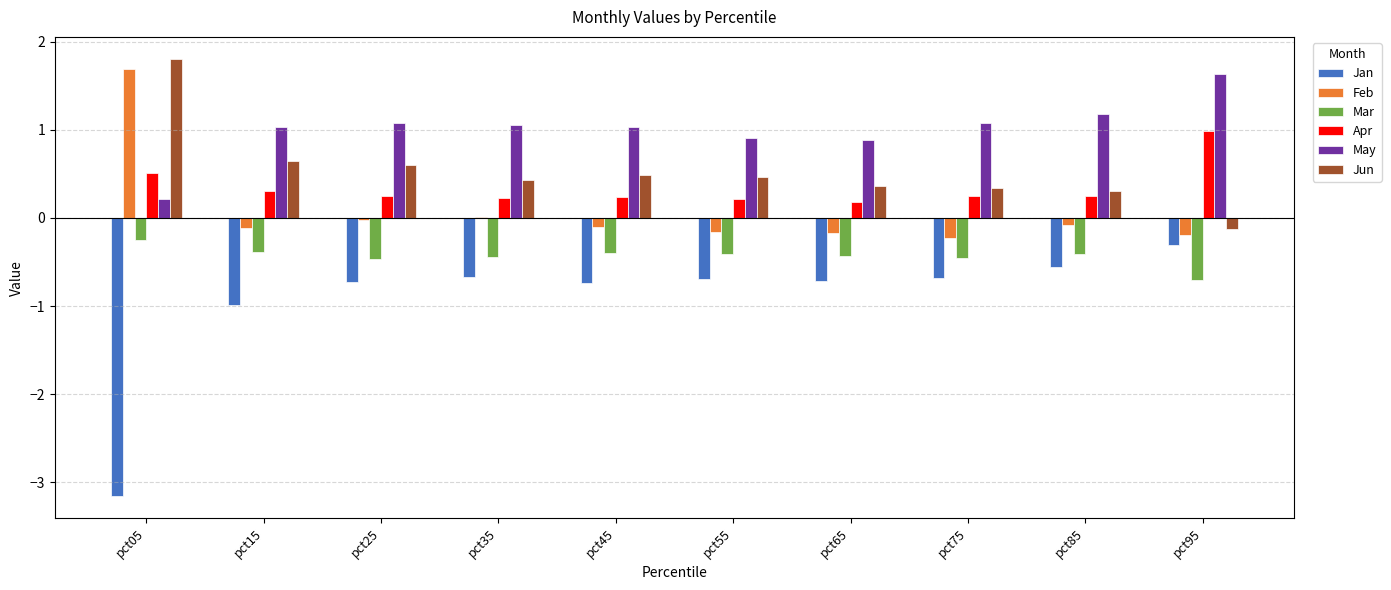

What is the maximum value for Jun?

1.8